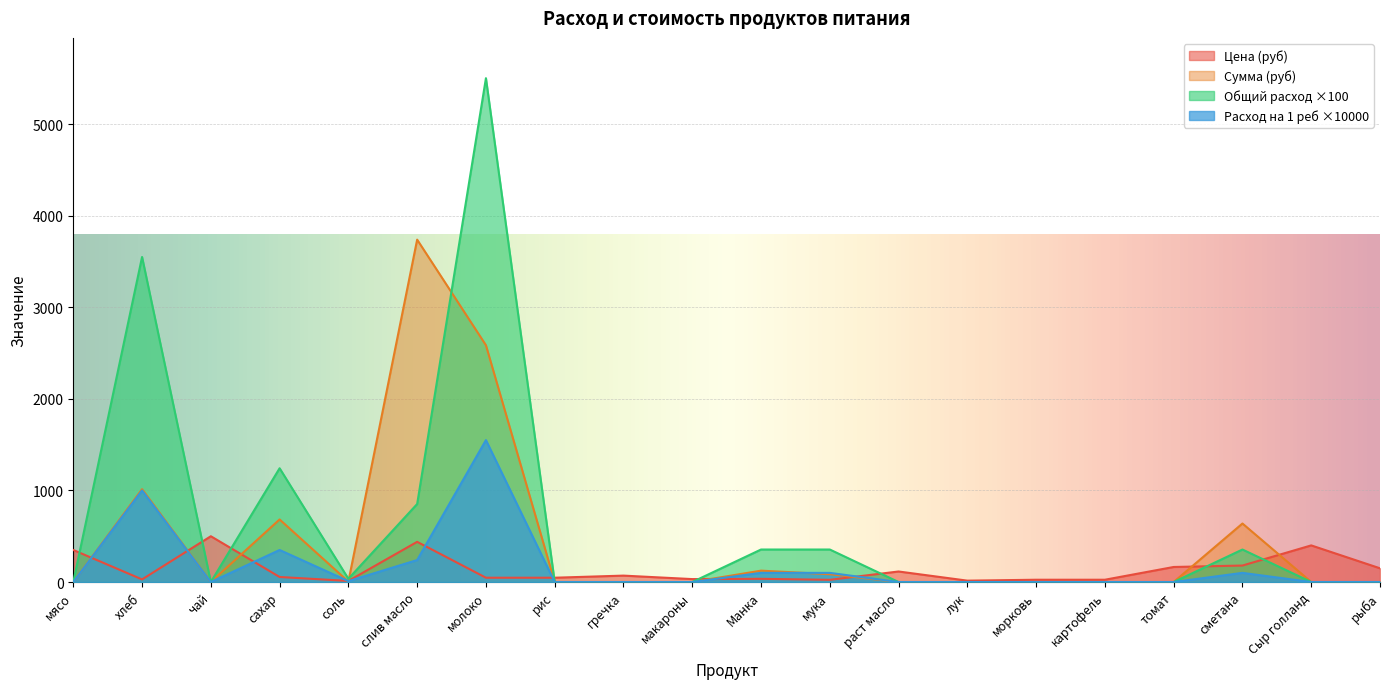

How many values in Сумма (руб) are above zero?

8